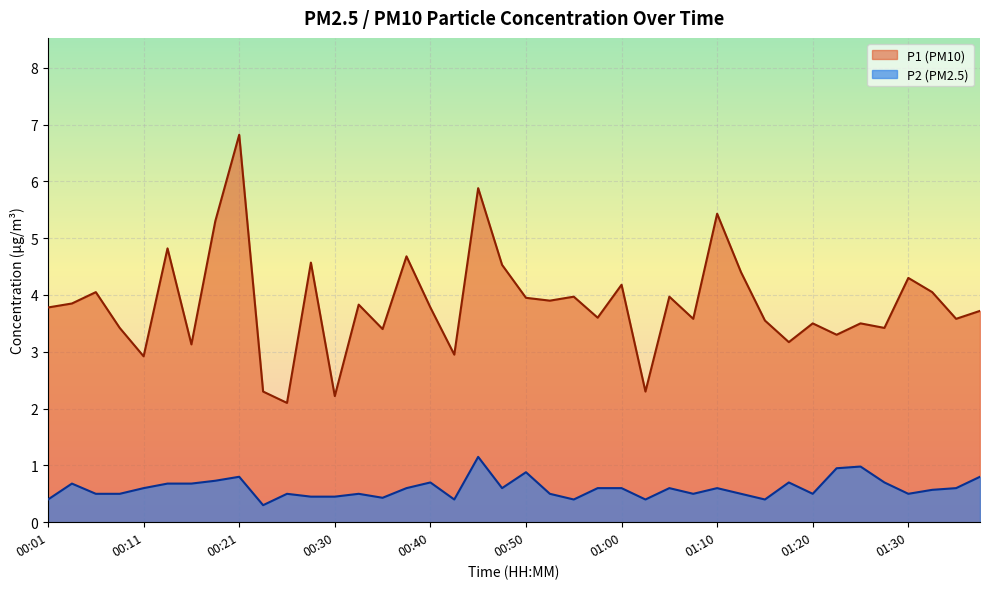

What is the spread (max minus min) of values at 01:12?

3.9